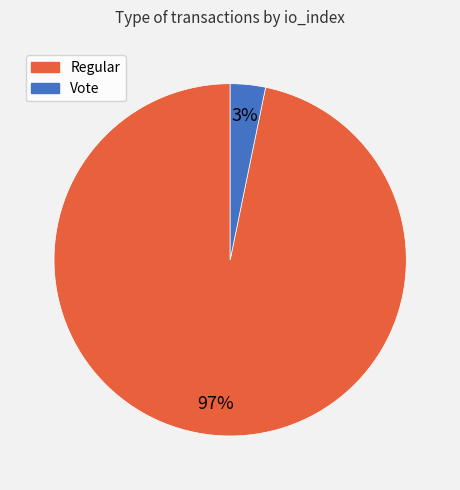

To the nearest percent, what portion does Vote represent?

3%